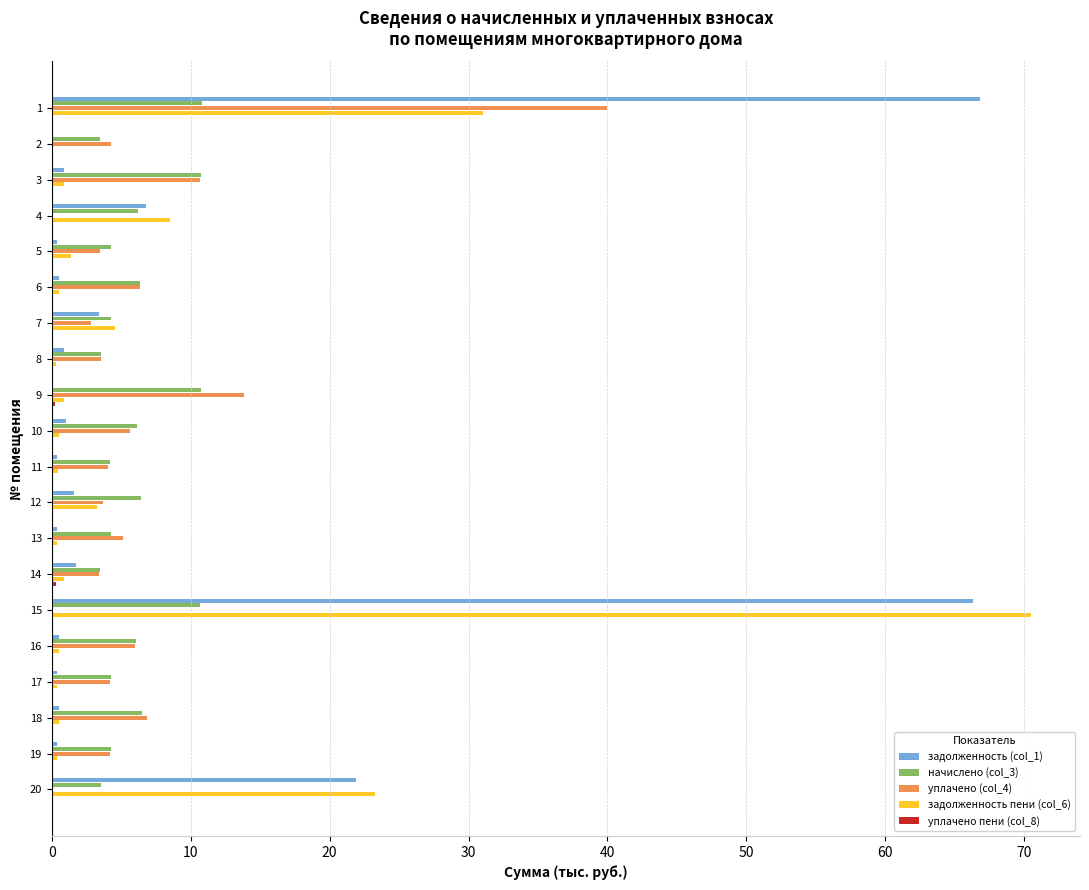

True or false: задолженность (col_1) has a value of 89.7 at 15.

False